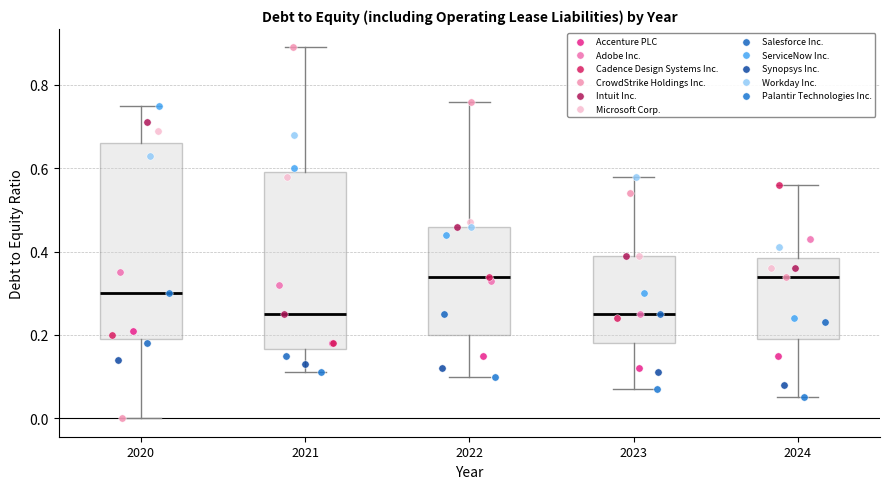

Reading left to right, read every box against the y-axis: the position of its median line, the range the box covers, and the ends of its whiskers. The values are not printed on the chart, so give them approximately, as read against the axis.

2020: median 0.30, box 0.20 to 0.66, whiskers 0.00 to 0.76
2021: median 0.26, box 0.16 to 0.60, whiskers 0.12 to 0.90
2022: median 0.34, box 0.20 to 0.46, whiskers 0.10 to 0.76
2023: median 0.26, box 0.18 to 0.40, whiskers 0.08 to 0.58
2024: median 0.34, box 0.20 to 0.38, whiskers 0.06 to 0.56